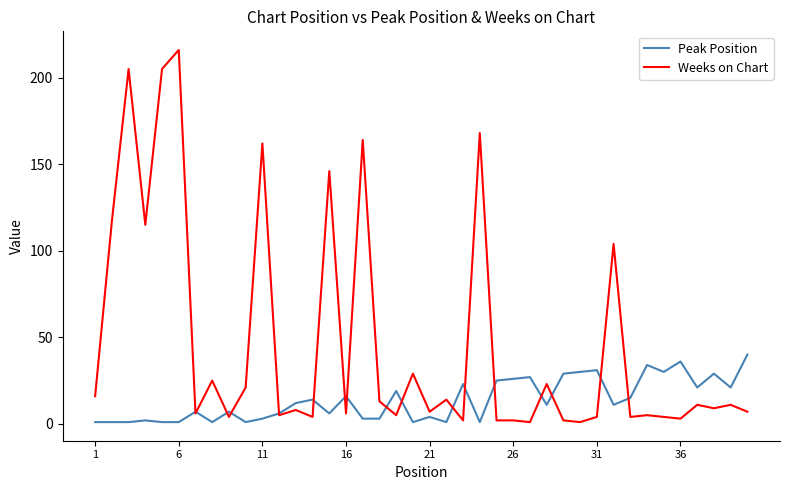

Which series has the largest range (max minus min)?

Weeks on Chart